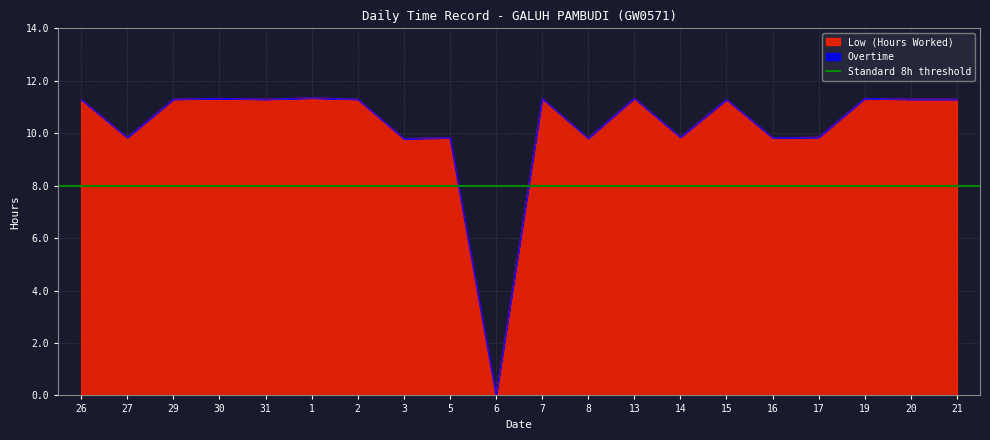

True or false: the data has more than 1 interior local peaks.

True